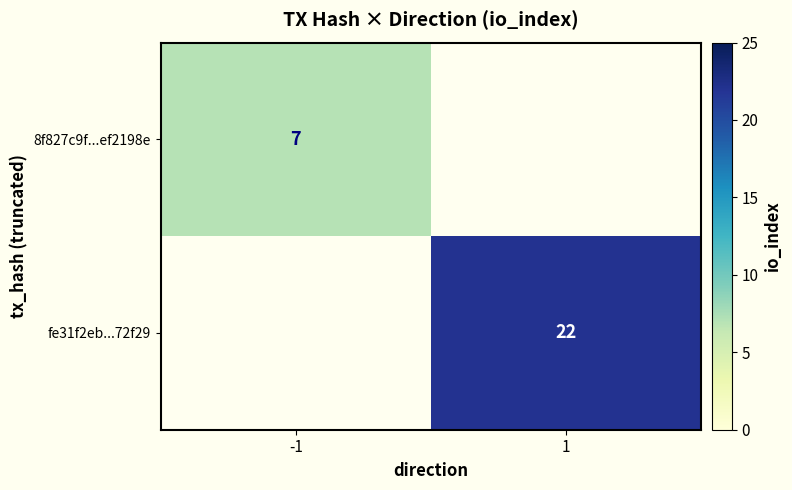

Is it true that fe31f2eb...72f29 equals 22 at 1?

True